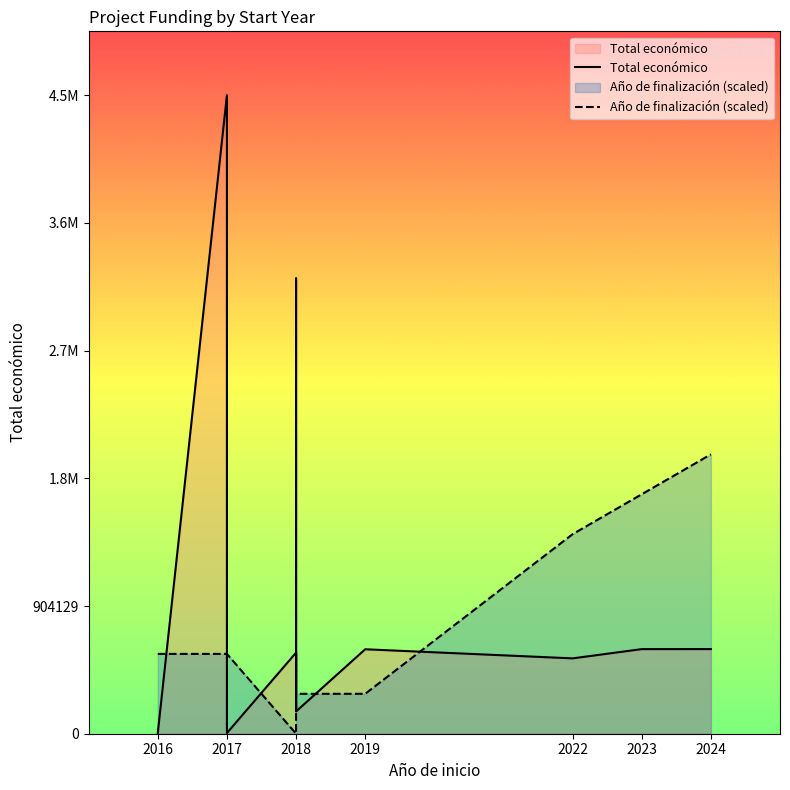

Reading left to right, list all the values displayed in this chart.

Total económico: 5700.0	4520649.0	491483.0	4800.0	574000.0	161050.0	3223608.0	157500.0	597896.0	533449.0	598909.0	599131.0
Año de finalización (scaled): 565081.1	565081.1	565081.1	565081.1	0.0	282540.6	565081.1	282540.6	282540.6	1412702.8	1695243.4	1977783.9